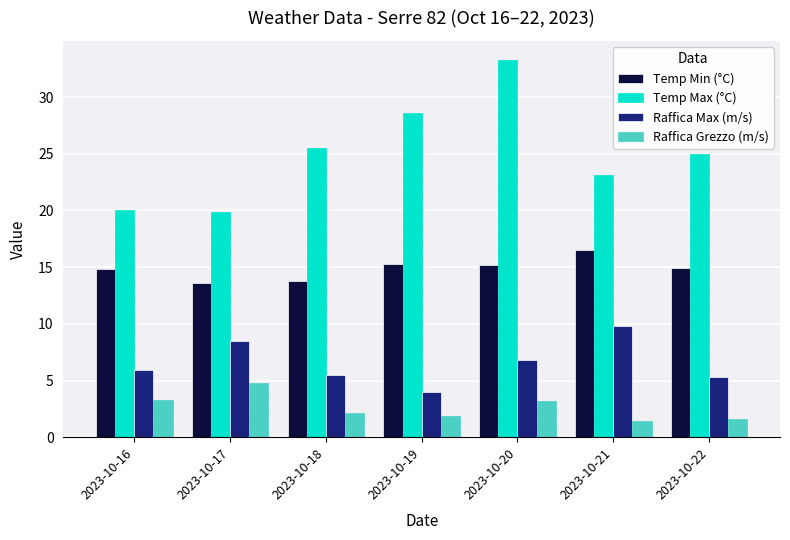

What is the sum of the Raffica Grezzo (m/s) values at 2023-10-17 and 2023-10-16?

8.1